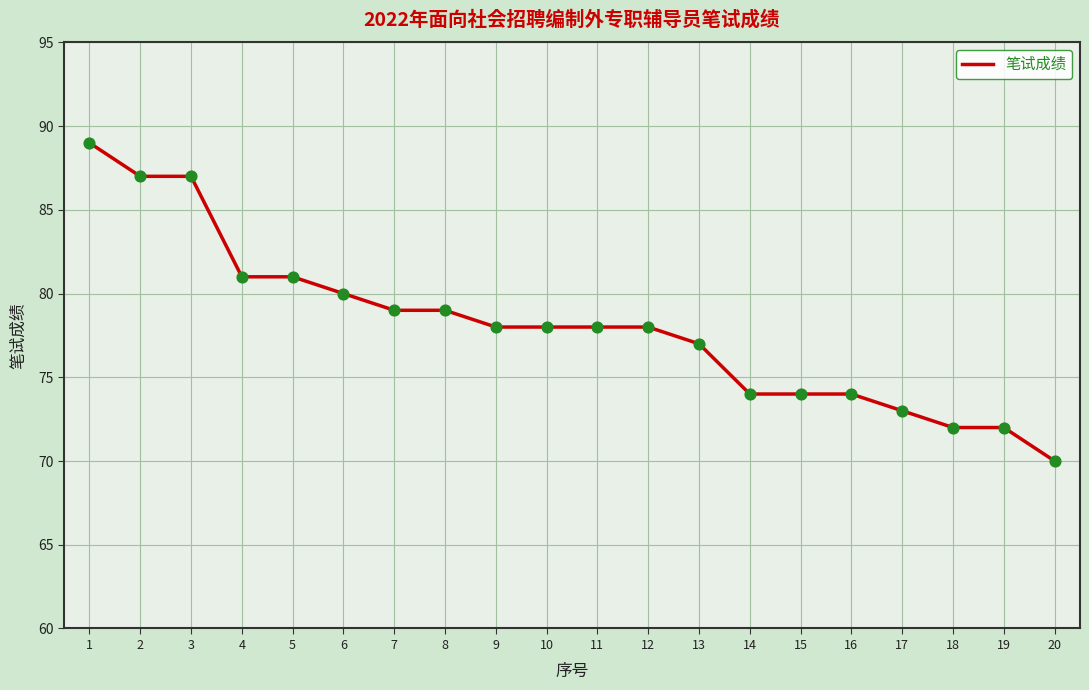

What is the change in value from 3 to 6?

-7